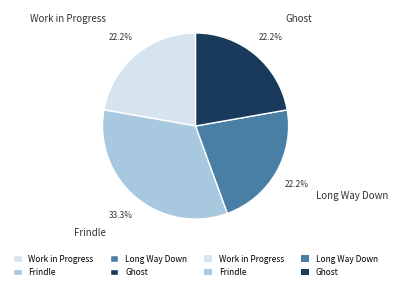

What percentage is the Work in Progress slice, to the nearest percent?

22%